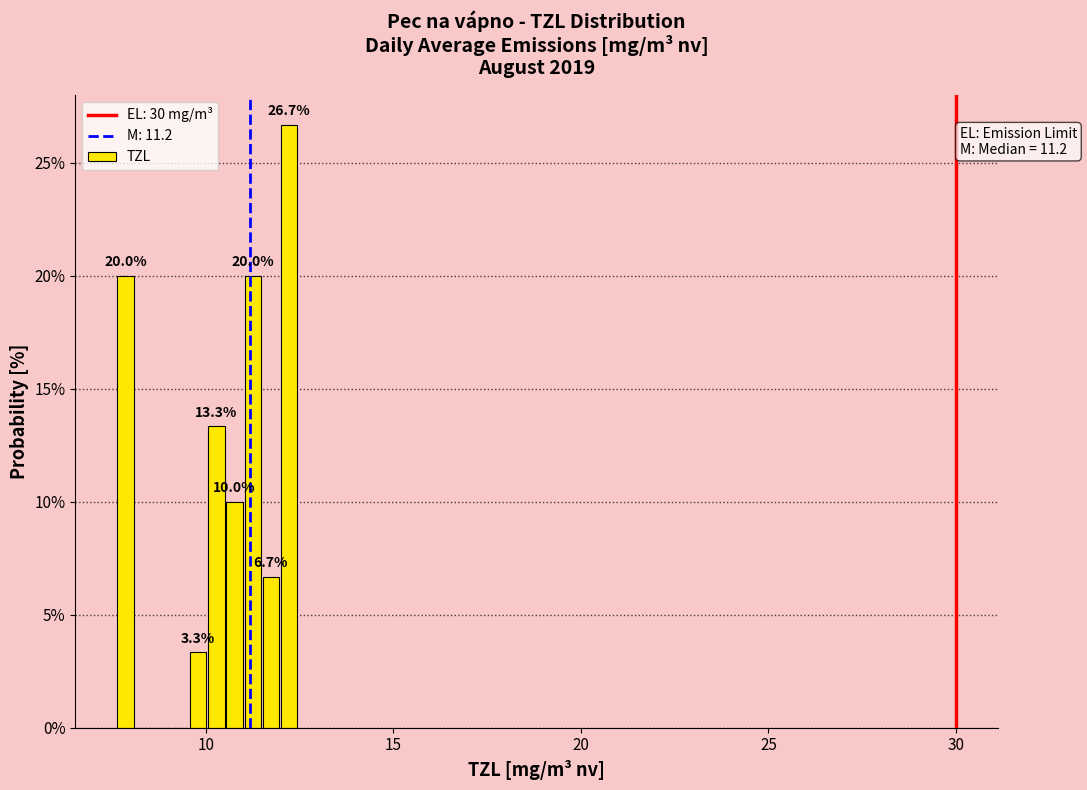

Around what value on the x-axis is the tallest bar? Give the approximate position of its centre, as read against the axis.

12.0